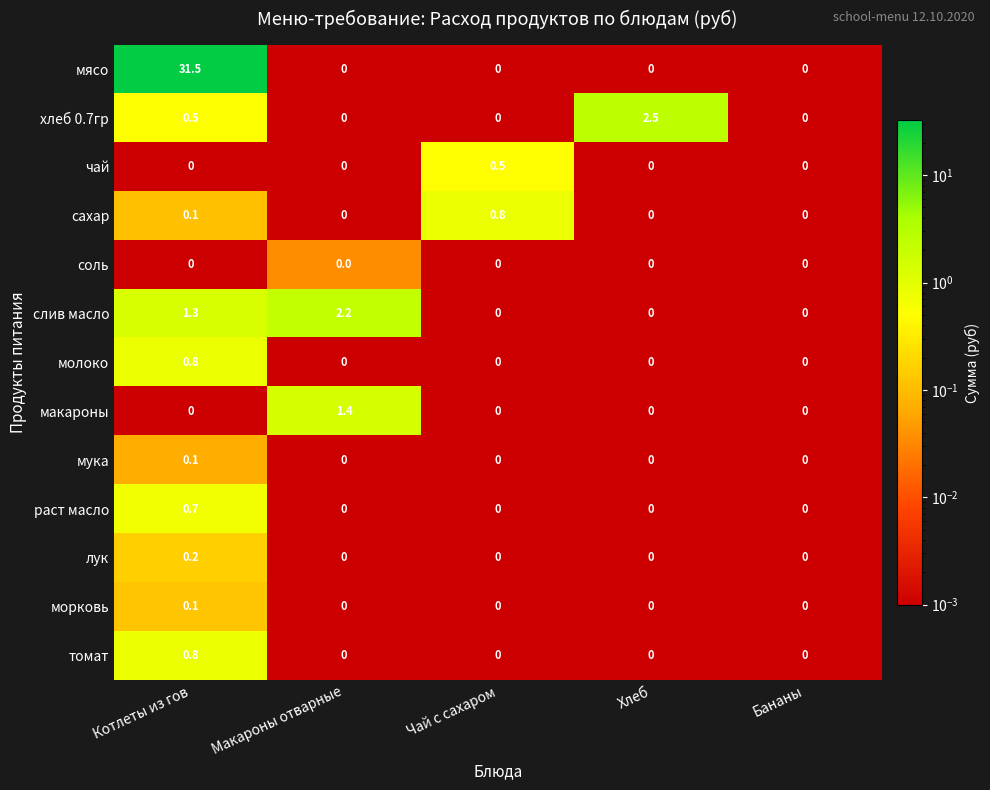

What is the difference between the молоко values at Макароны отварные and Котлеты из гов?

0.8